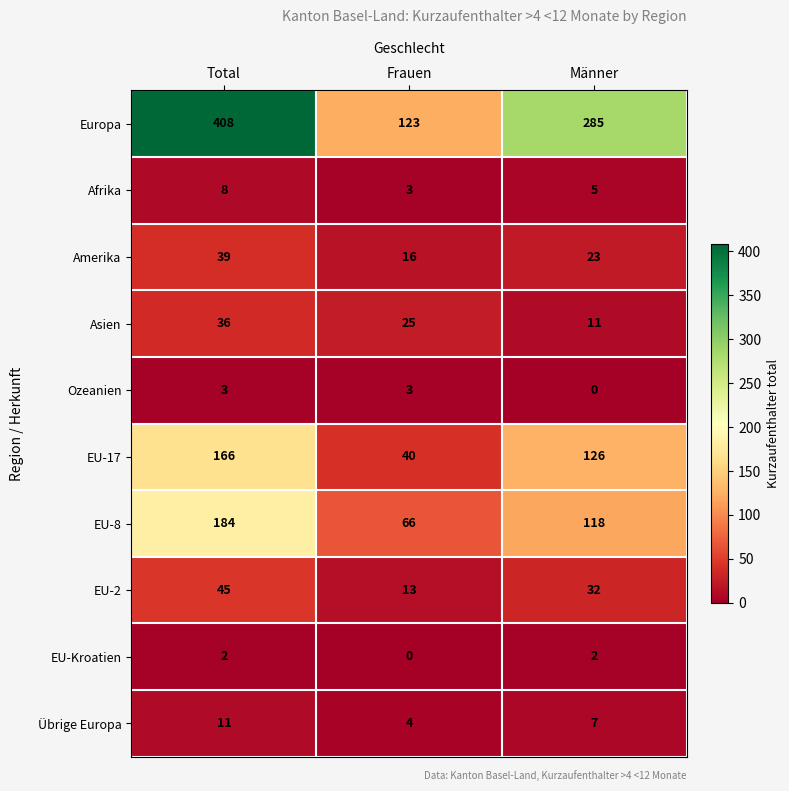

Rank the series at Total from lowest to highest value.

EU-Kroatien, Ozeanien, Afrika, Übrige Europa, Asien, Amerika, EU-2, EU-17, EU-8, Europa